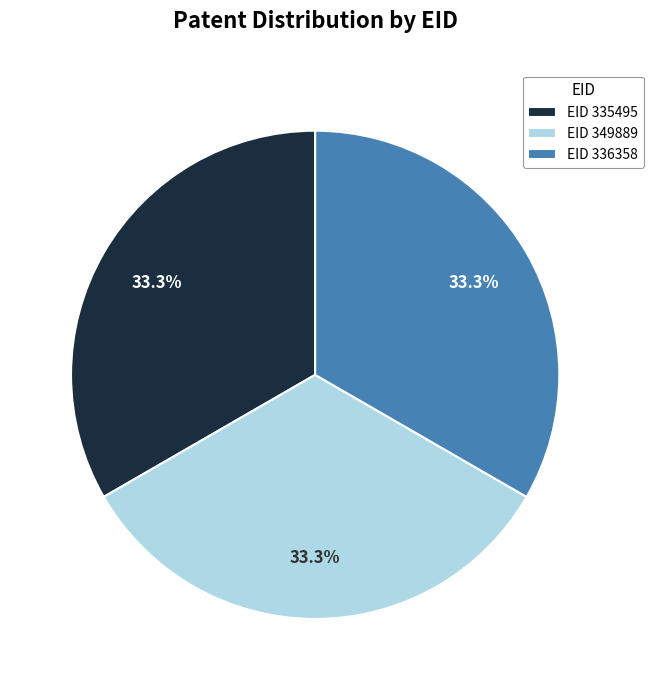

Does EID 336358 account for over 50% of the chart?

No